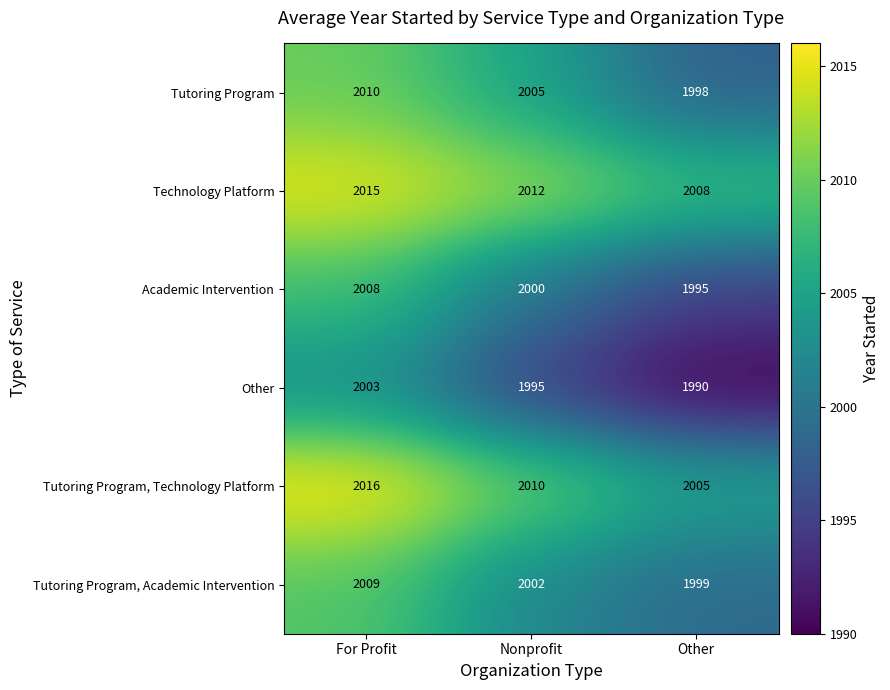

Count the number of data series in this chart.

6